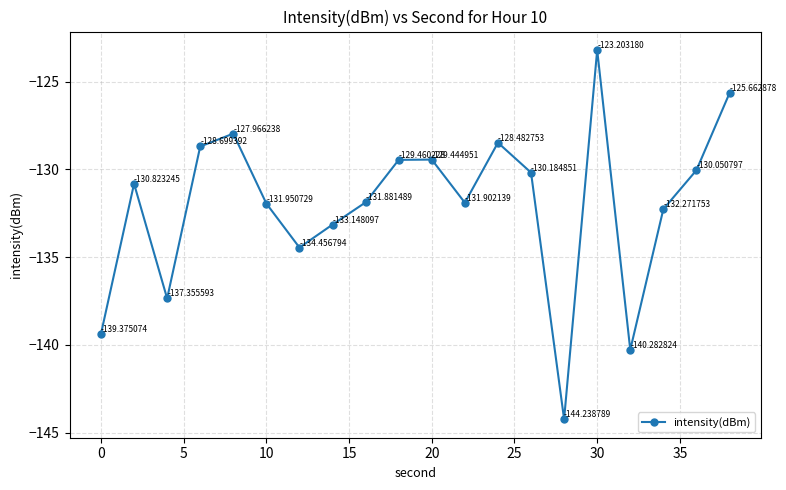

What is the maximum value shown in the chart?

-123.2